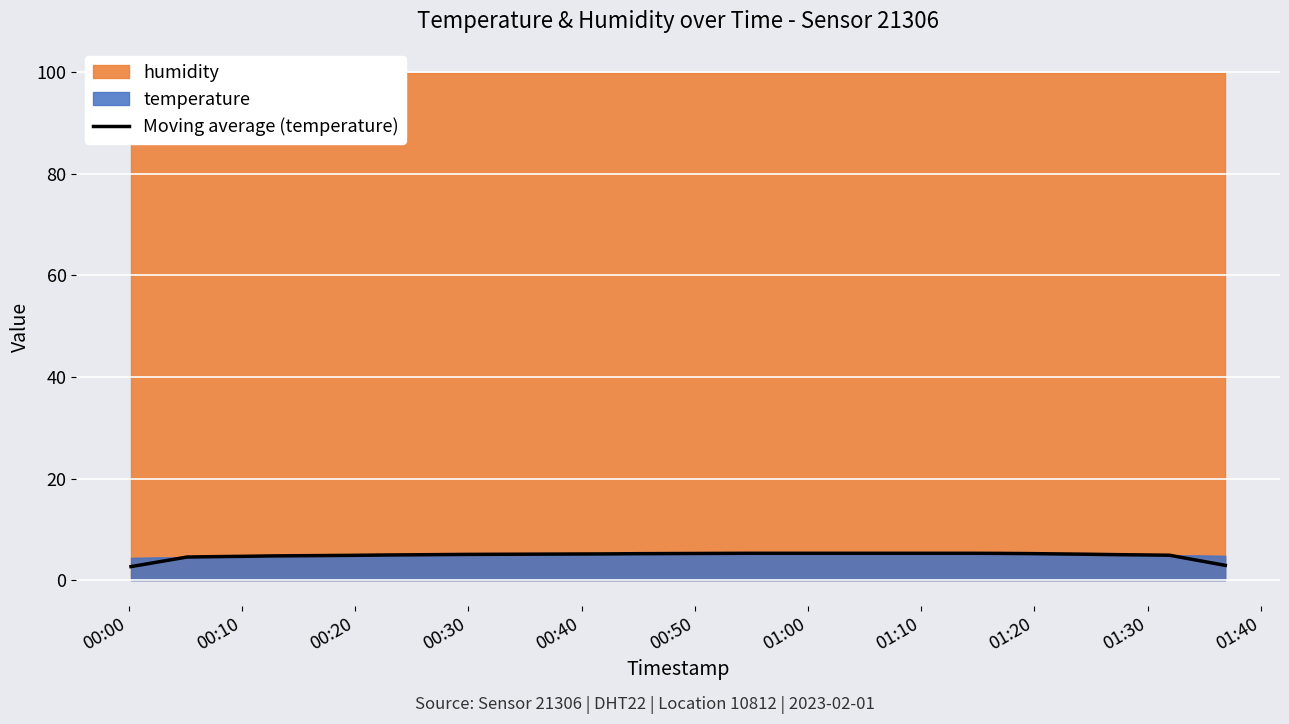

What is the lowest value of the Moving average (temperature) series?

2.7